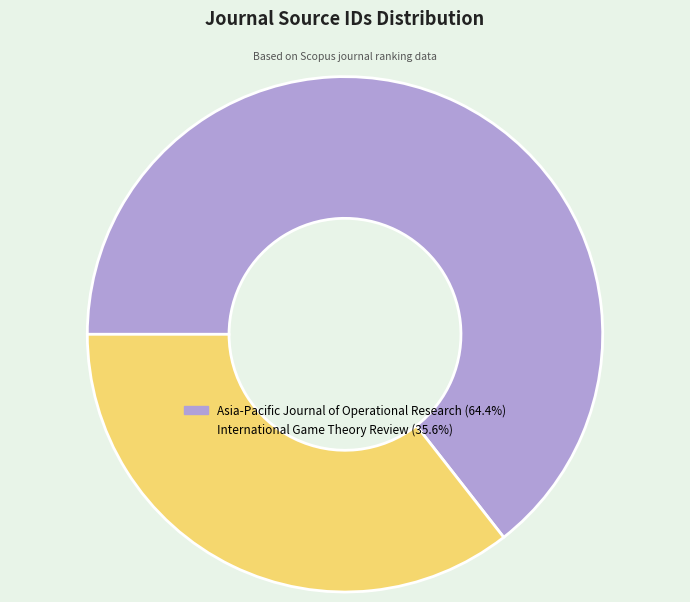

Does any single category account for the majority?

Yes